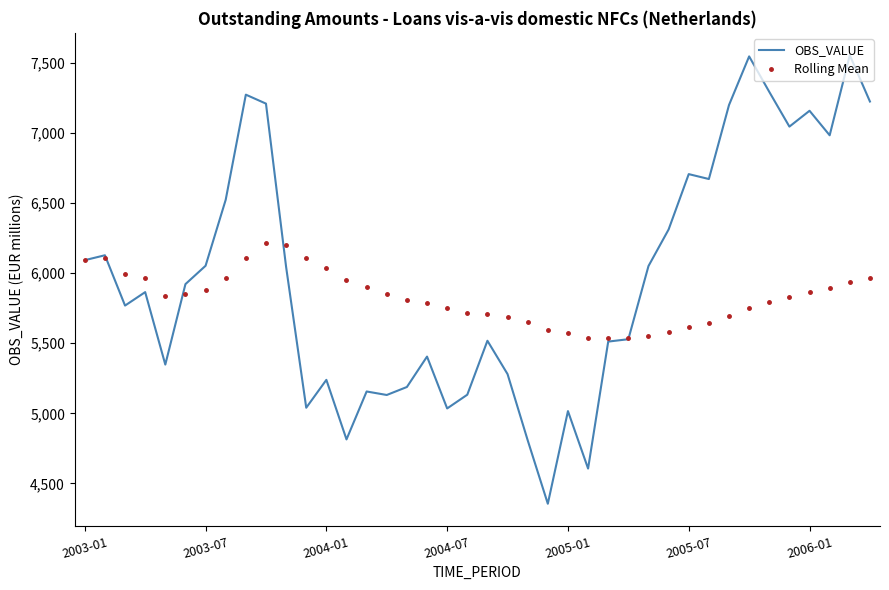

What is the difference between the maximum and minimum values in the OBS_VALUE series?

3200.0